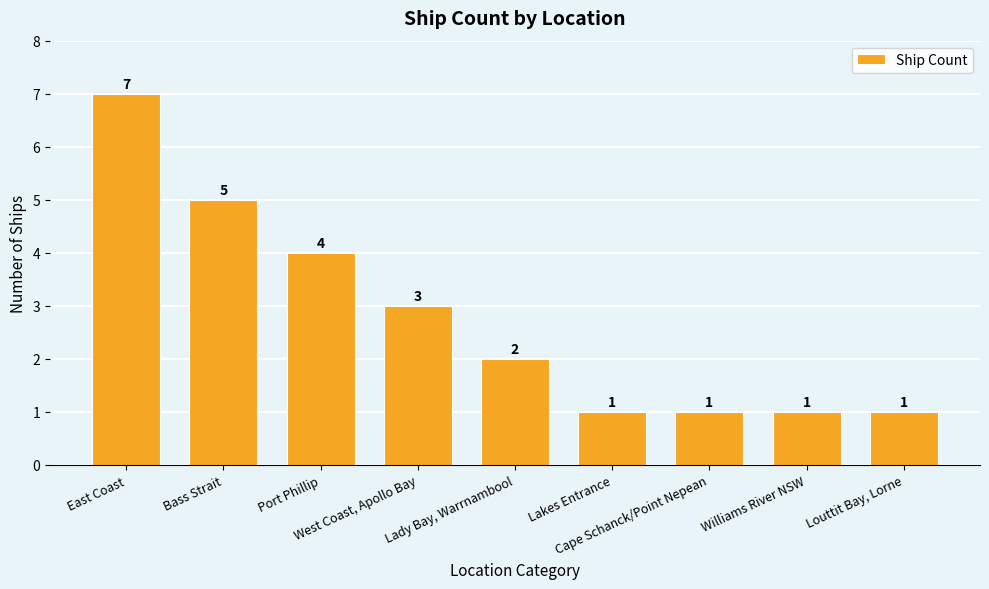

Reading right to left, what are all the values shown in this chart?

1	1	1	1	2	3	4	5	7